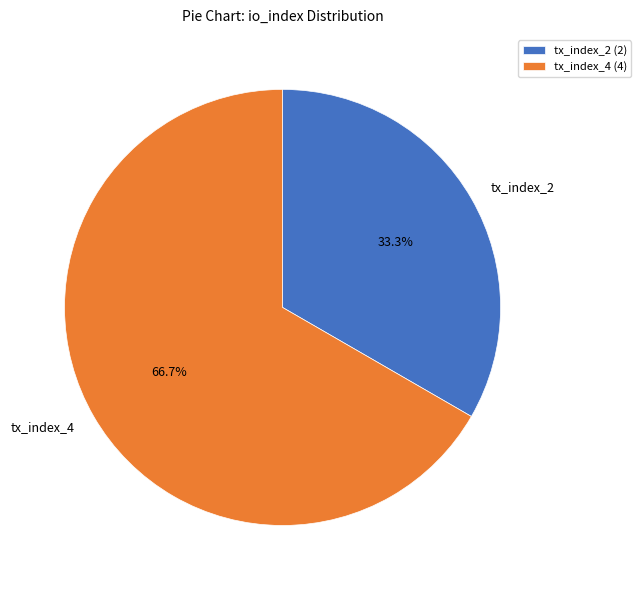

What is the ratio of the value at tx_index_2 to the value at tx_index_4?

0.5